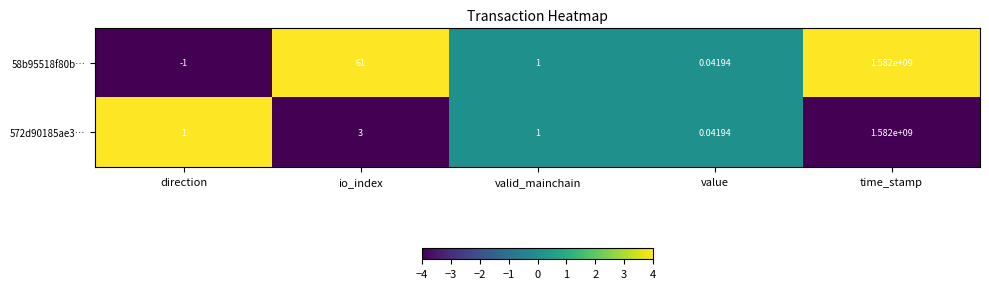

Which category has the highest value in the 572d90185ae3… series?

time_stamp